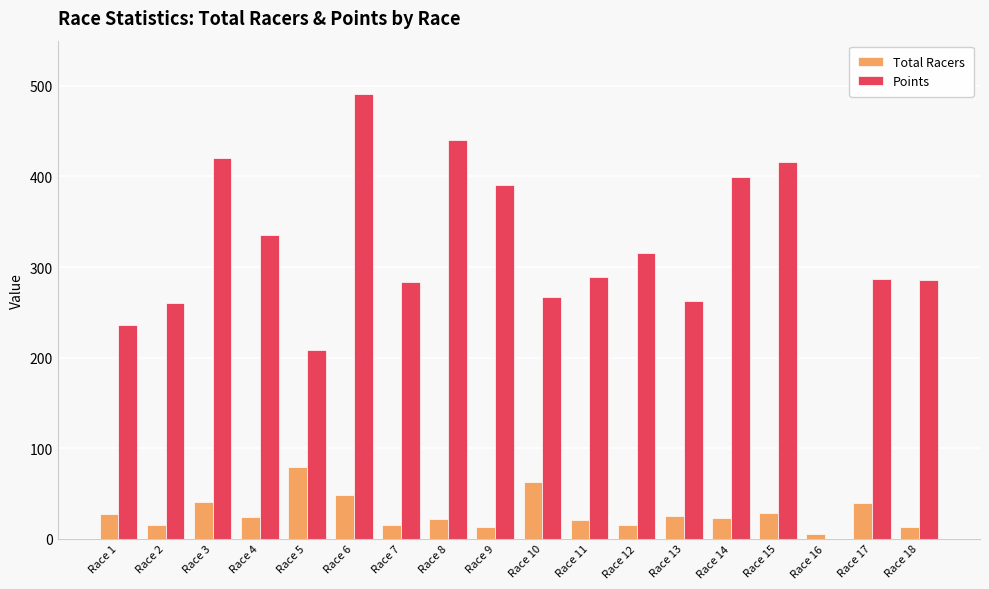

What is the sum of all Points values?

5587.6